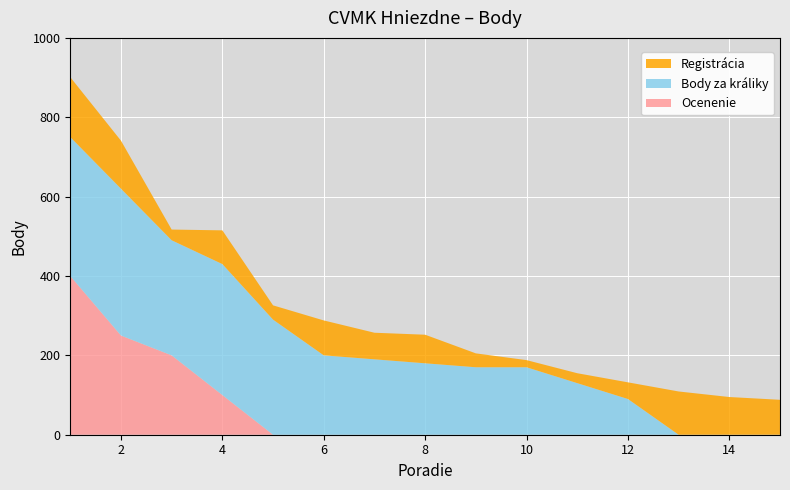

Reading left to right, transcribe all the data shown in this chart.

Registrácia: 1=151	2=121	3=27	4=85	5=36	6=88	7=67	8=72	9=35	10=18	11=25	12=42	13=109	14=95	15=88
Body za králiky: 1=350	2=370	3=290	4=330	5=290	6=200	7=190	8=180	9=170	10=170	11=130	12=90	13=0	14=0	15=0
Ocenenie: 1=400	2=250	3=200	4=100	5=0	6=0	7=0	8=0	9=0	10=0	11=0	12=0	13=0	14=0	15=0